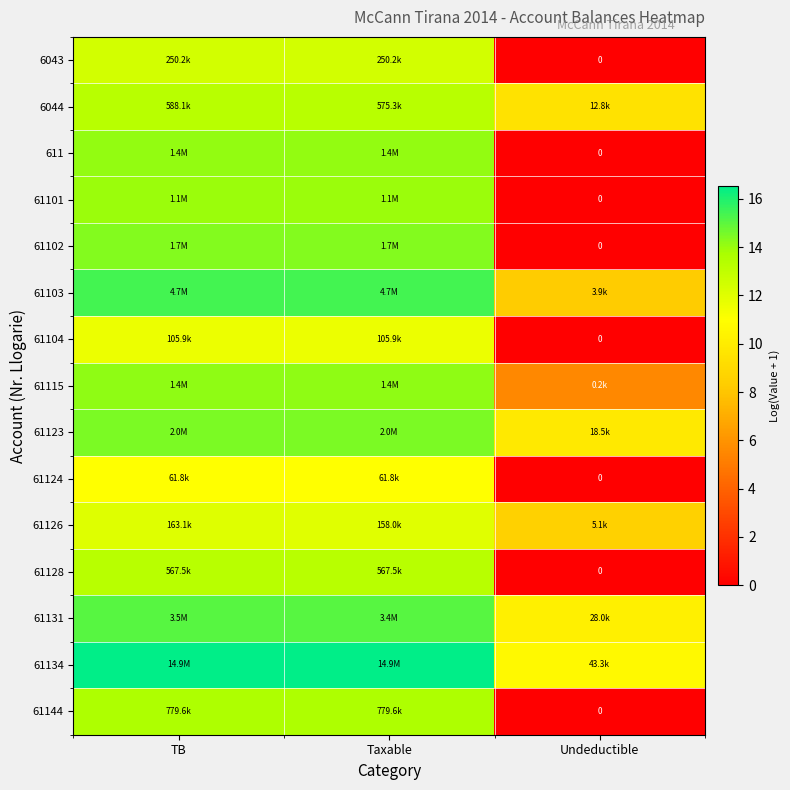

At Undeductible, list the series in order from smallest to largest.

6043, 611, 61101, 61102, 61104, 61124, 61128, 61144, 61115, 61103, 61126, 6044, 61123, 61131, 61134